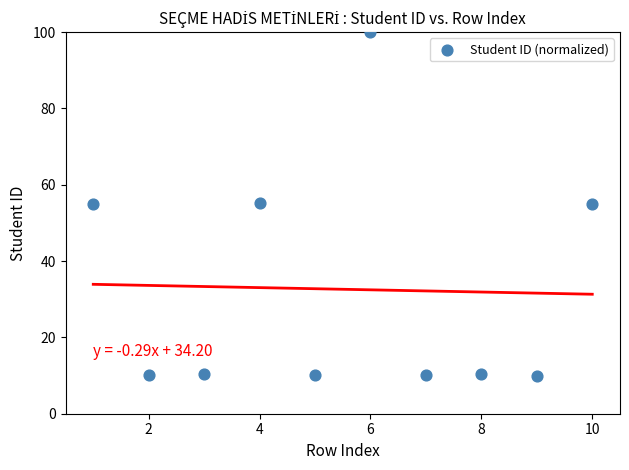

What is the range of Y values (max minus min)?

90.0